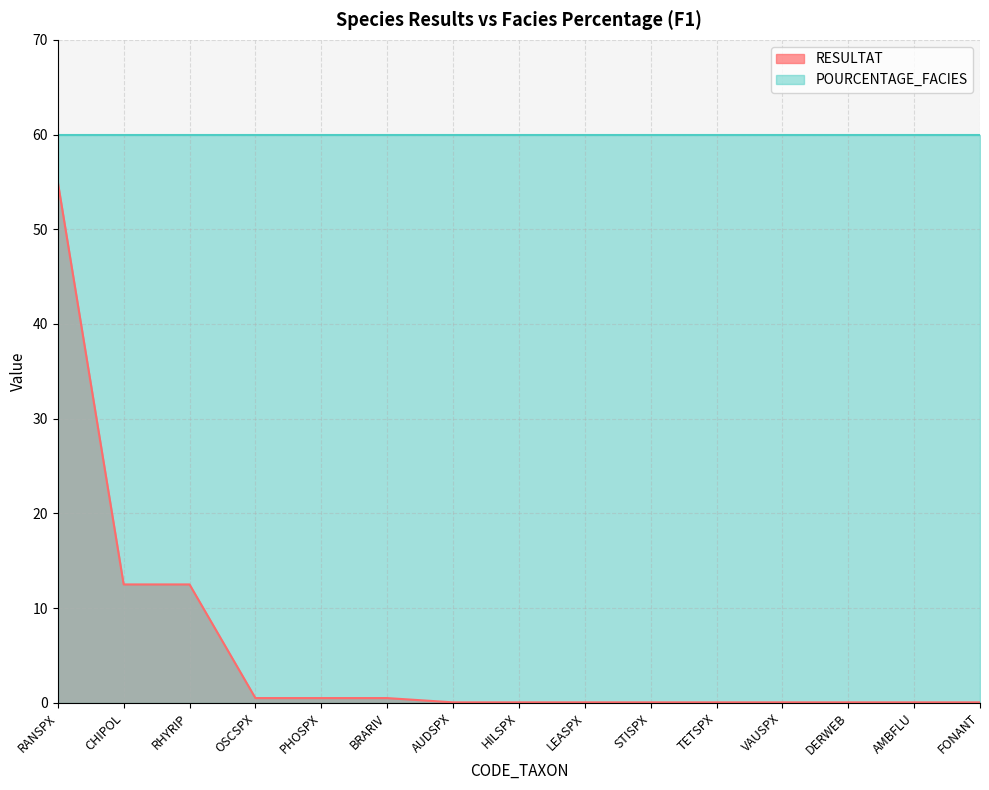

What is the difference between the maximum and second lowest values?

55.0